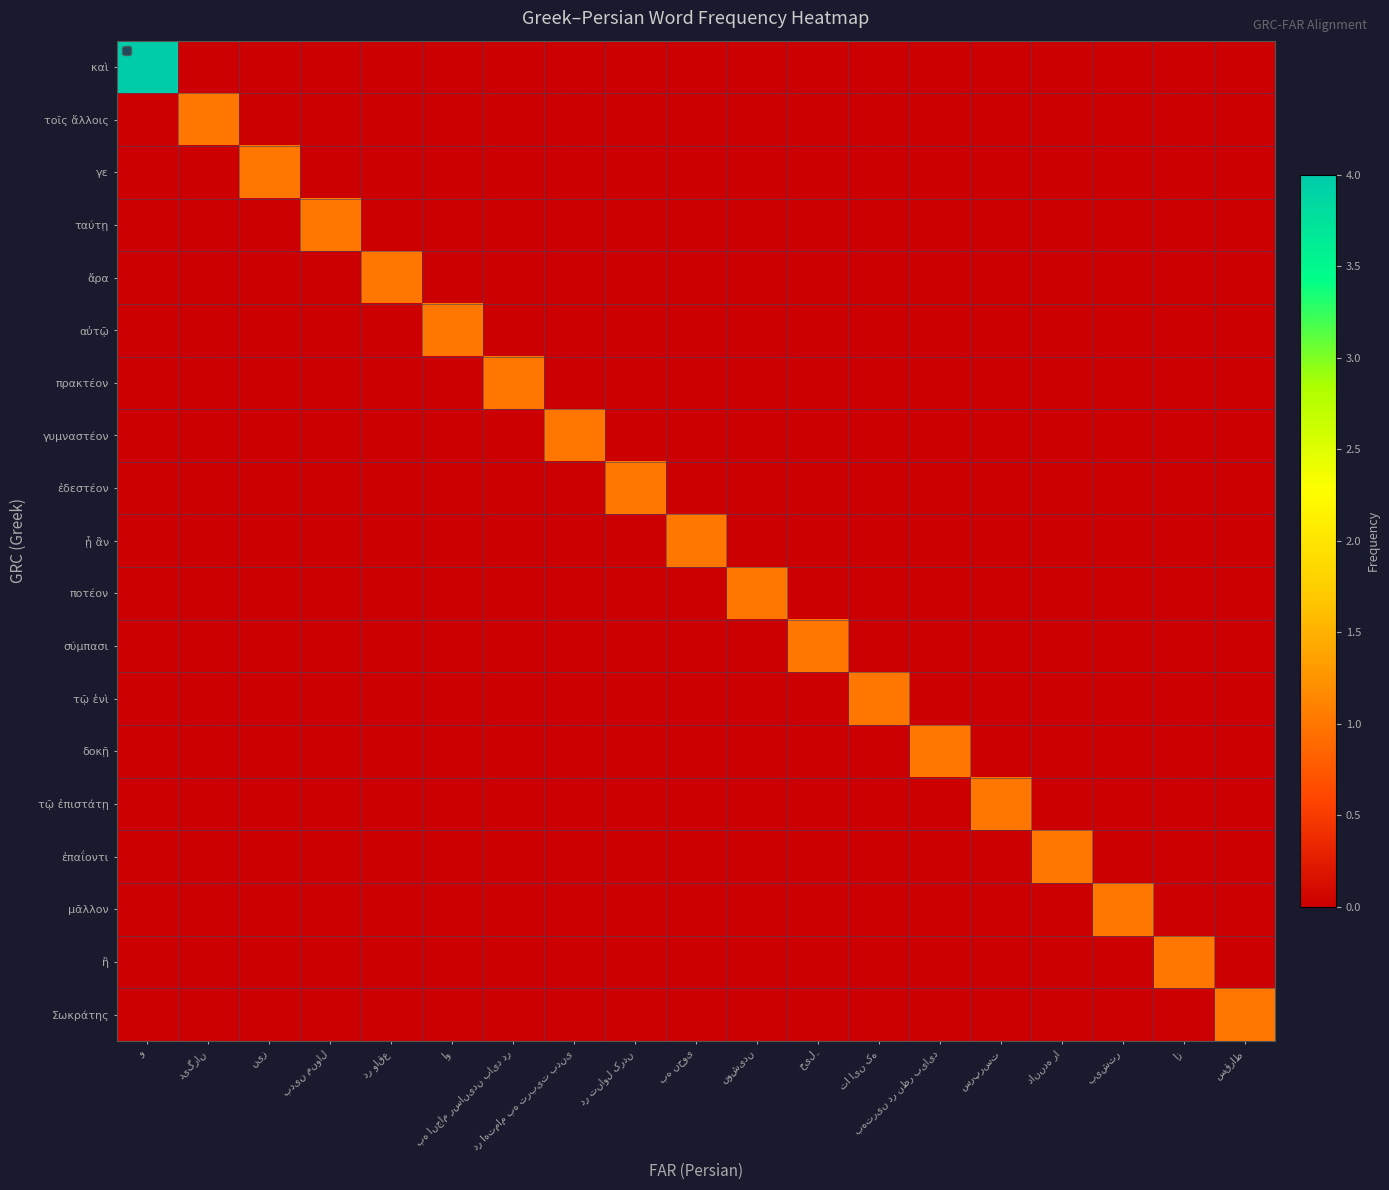

How many data points does each series have?

19